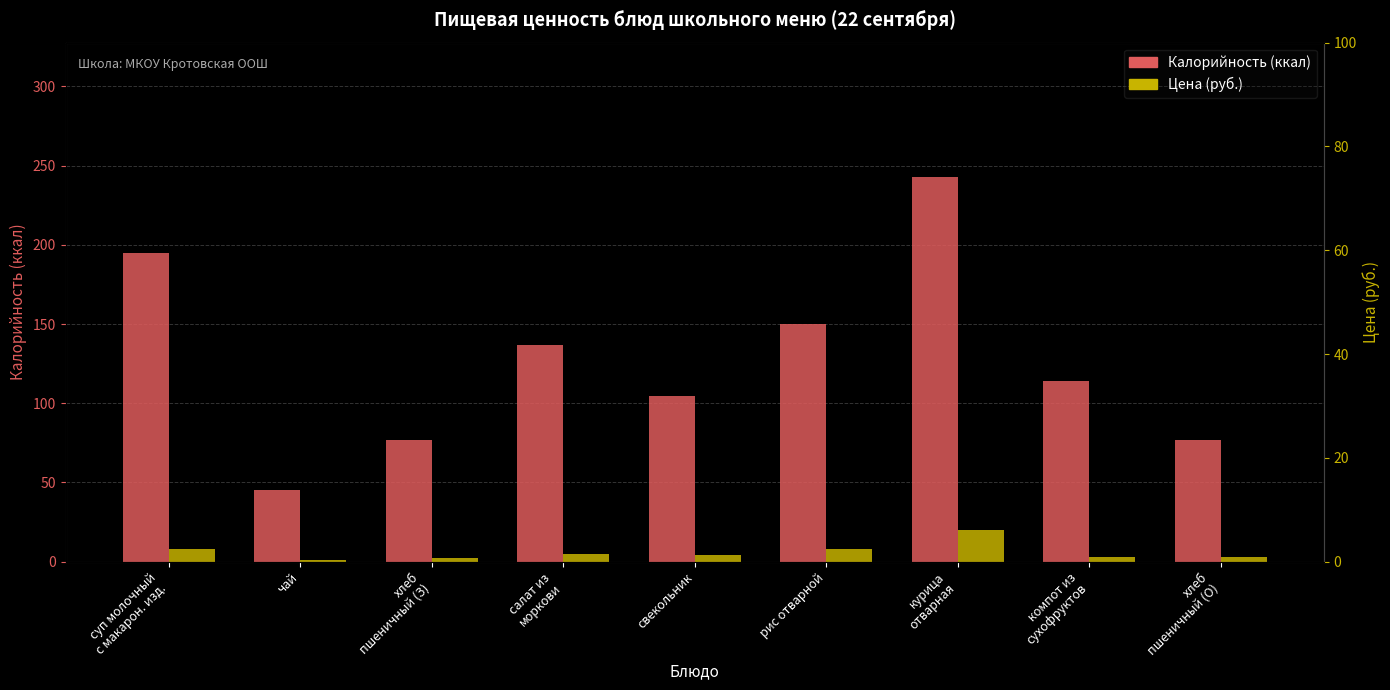

What are all the series names shown in the legend?

Калорийность (ккал), Цена (руб.)